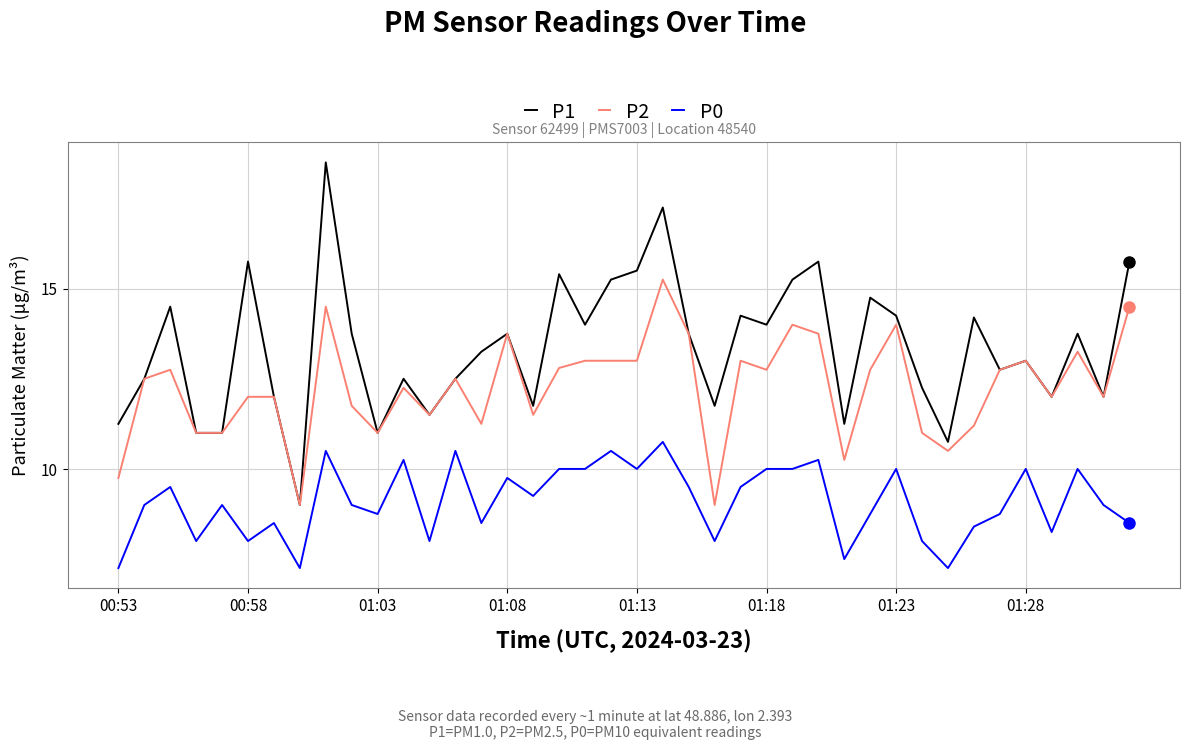

True or false: P0 and P1 cross at least once.

False